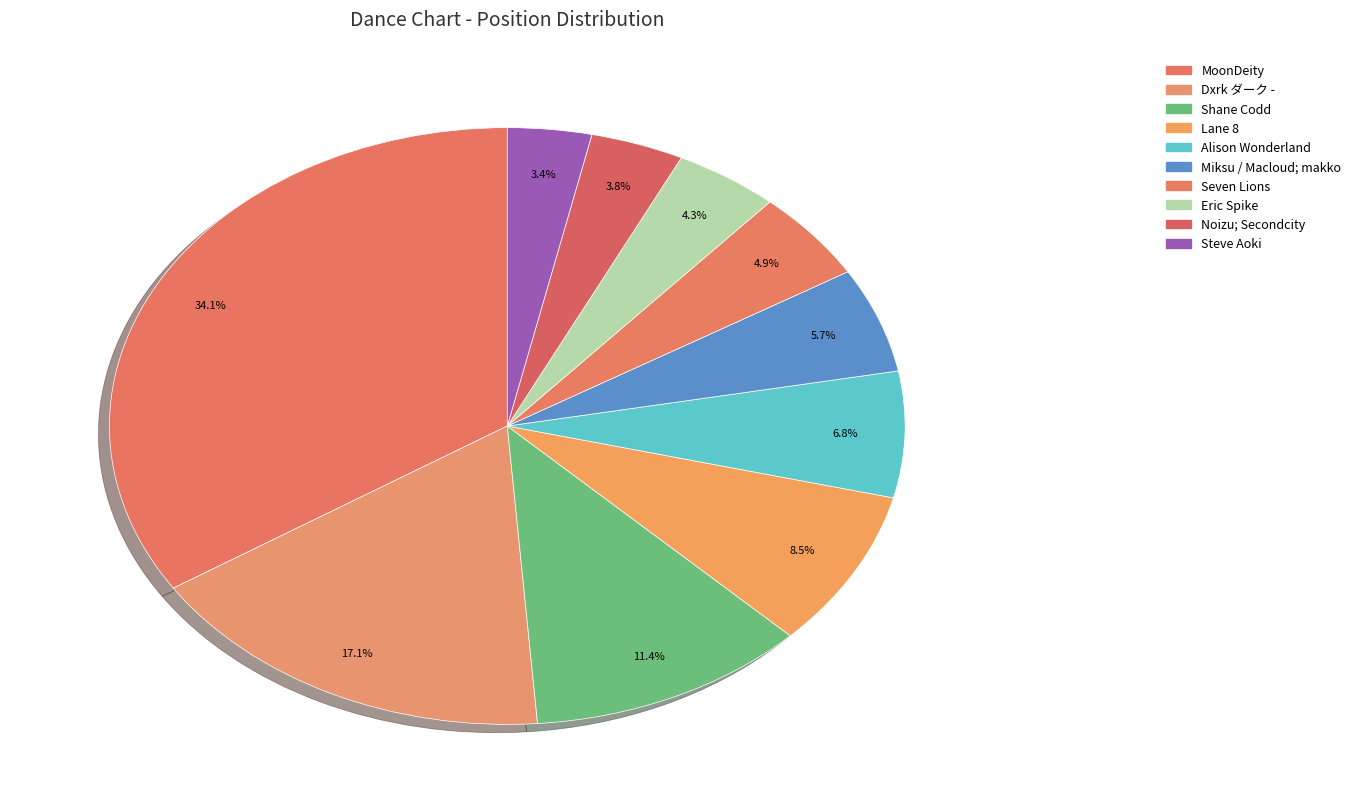

True or false: Lane 8 accounts for 15% of the total.

False